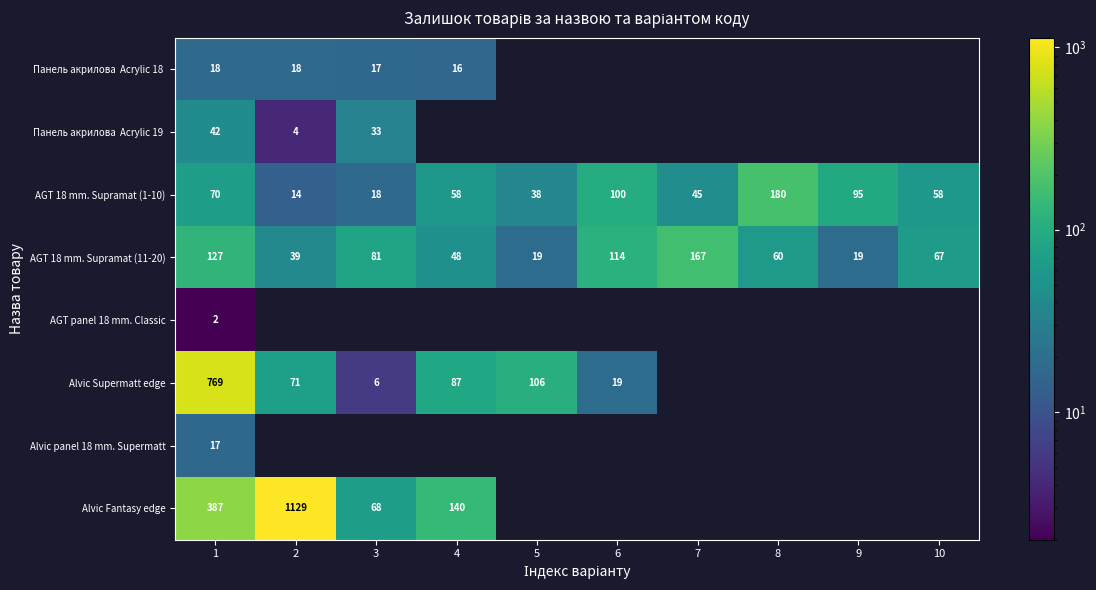

At how many categories does at least one series exceed 248?

2